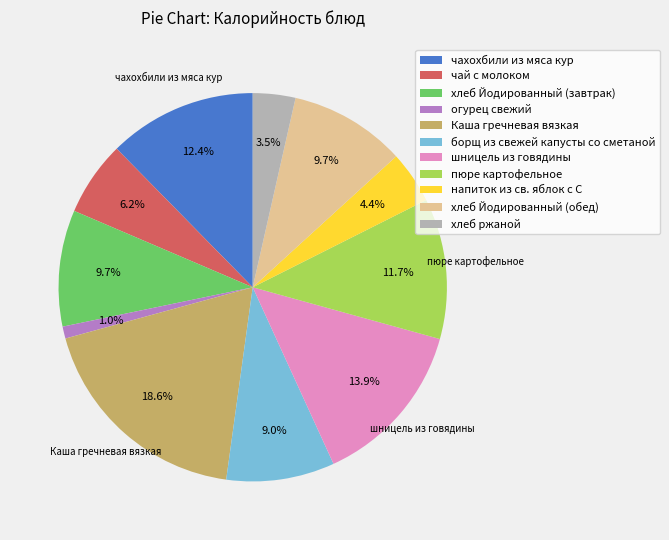

What portion of the pie excludes хлеб Йодированный (завтрак)?

90.3%